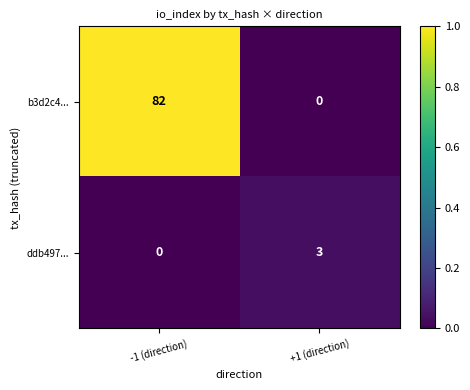

Is it true that b3d2c4... equals 82 at -1 (direction)?

True